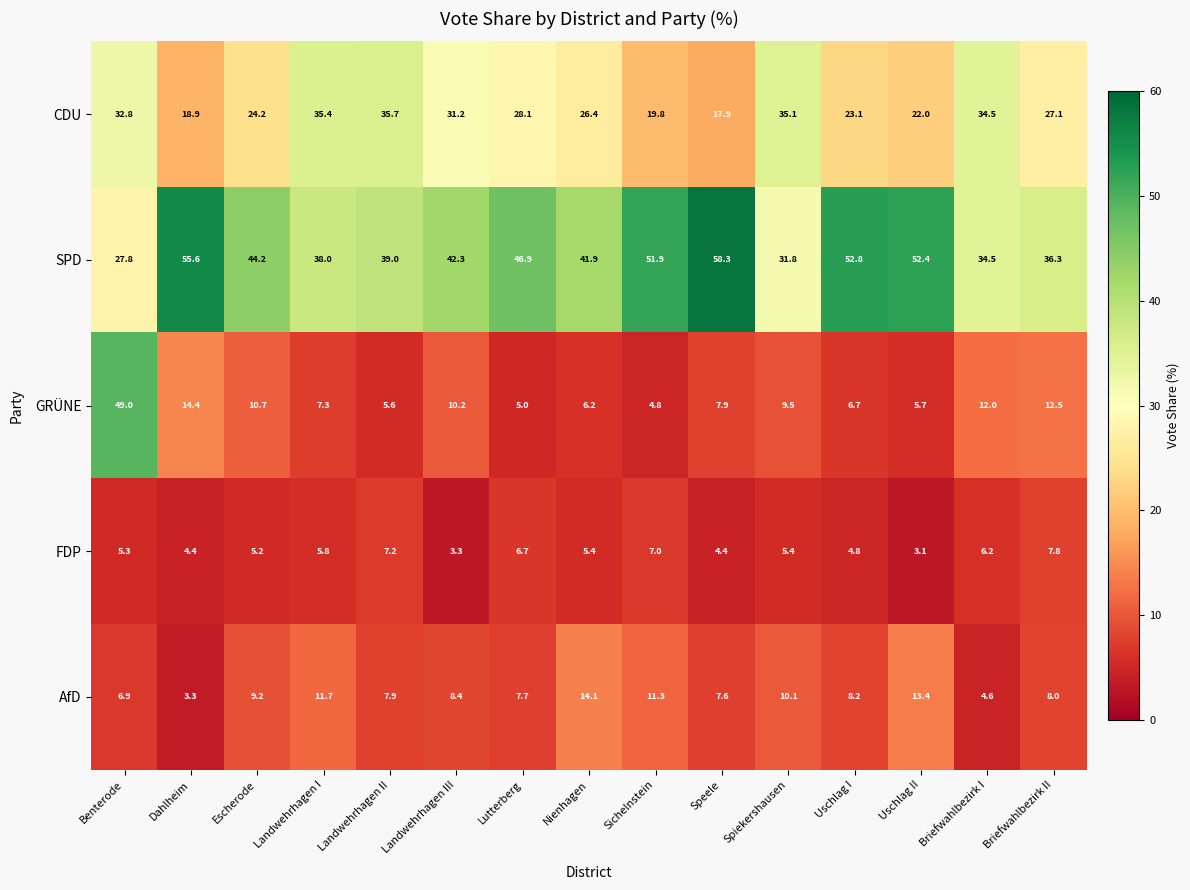

What is the spread (max minus min) of values at Uschlag I?

48.0